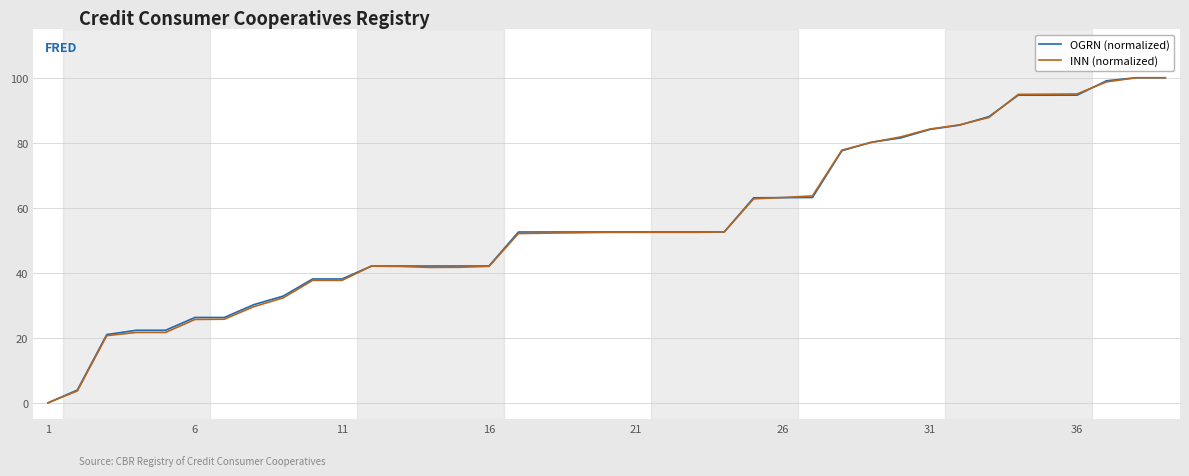

What is the highest value of the INN (normalized) series?

100.0